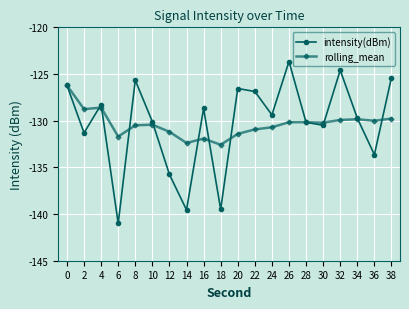

List the series in order of their peak value, lowest first.

rolling_mean, intensity(dBm)